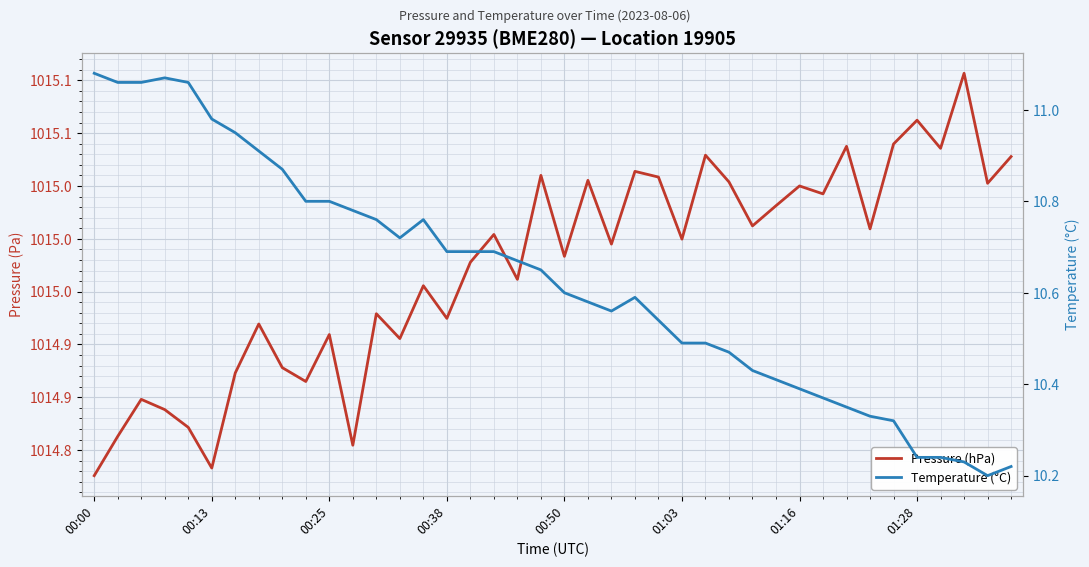

True or false: Temperature (°C) has a value of 5.2 at 00:38.

False